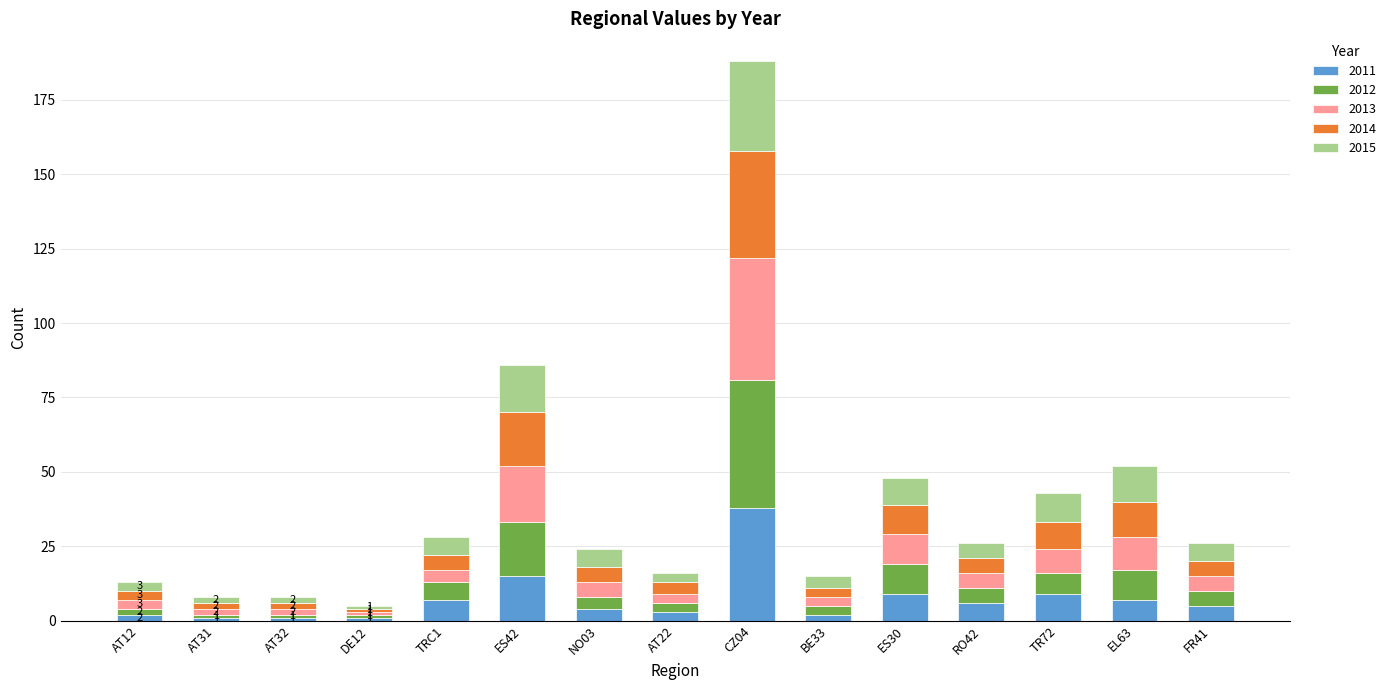

At which label is 2011 closest to 19?

ES42